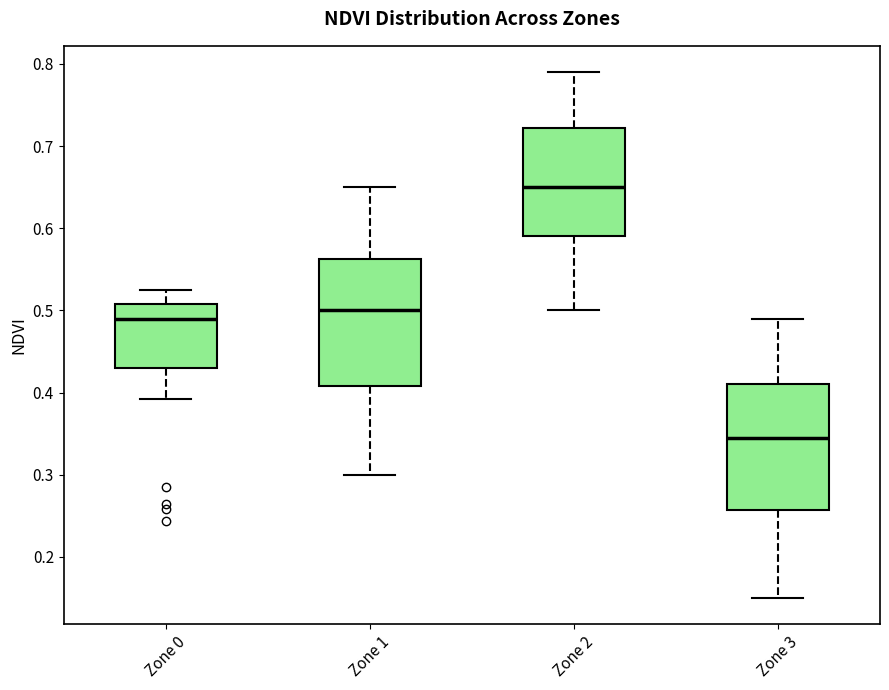

Reading left to right, read every box against the y-axis: the position of its median line, the range the box covers, and the ends of its whiskers. The values are not printed on the chart, so give them approximately, as read against the axis.

Zone 0: median 0.49, box 0.43 to 0.51, whiskers 0.39 to 0.53
Zone 1: median 0.50, box 0.41 to 0.56, whiskers 0.30 to 0.65
Zone 2: median 0.65, box 0.59 to 0.72, whiskers 0.50 to 0.79
Zone 3: median 0.35, box 0.26 to 0.41, whiskers 0.15 to 0.49